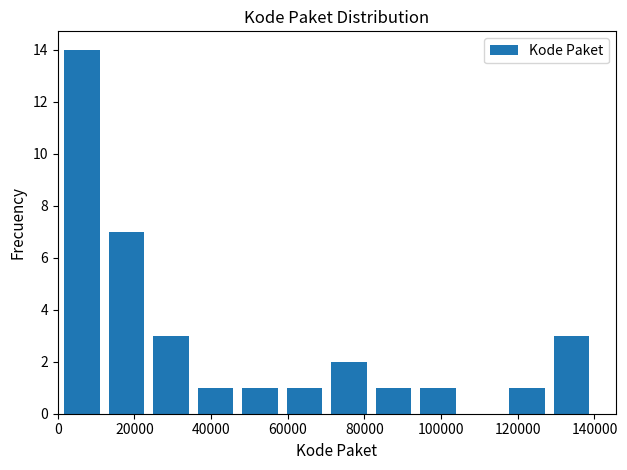

Over which range of the x-axis is the bar tallest?

0 to 12000